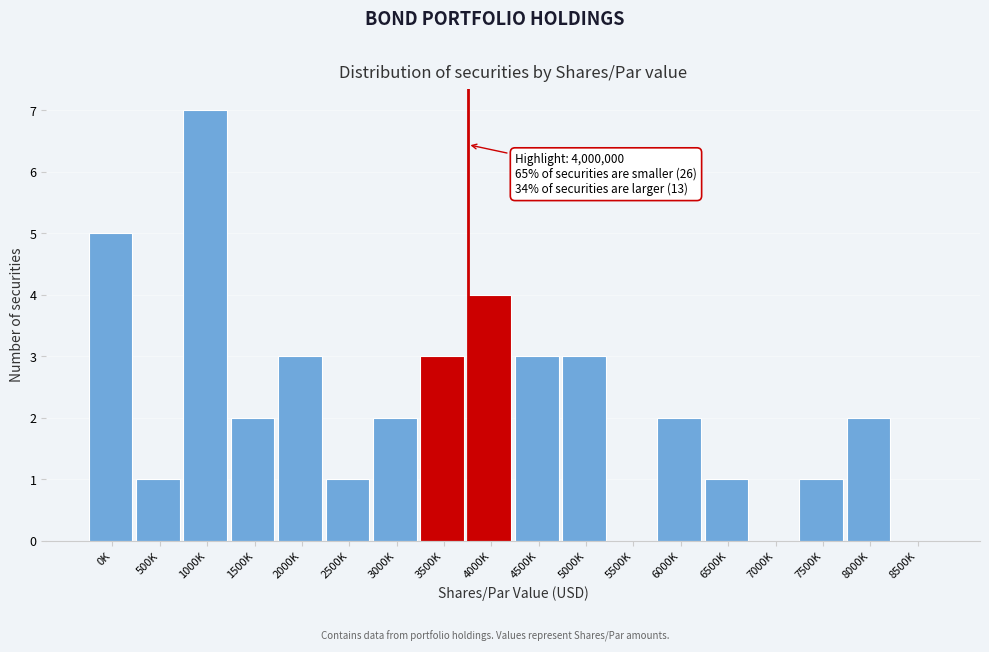

Reading right to left, what are all the values shown in this chart?

8500K=0	8000K=2	7500K=1	7000K=0	6500K=1	6000K=2	5500K=0	5000K=3	4500K=3	4000K=4	3500K=3	3000K=2	2500K=1	2000K=3	1500K=2	1000K=7	500K=1	0K=5